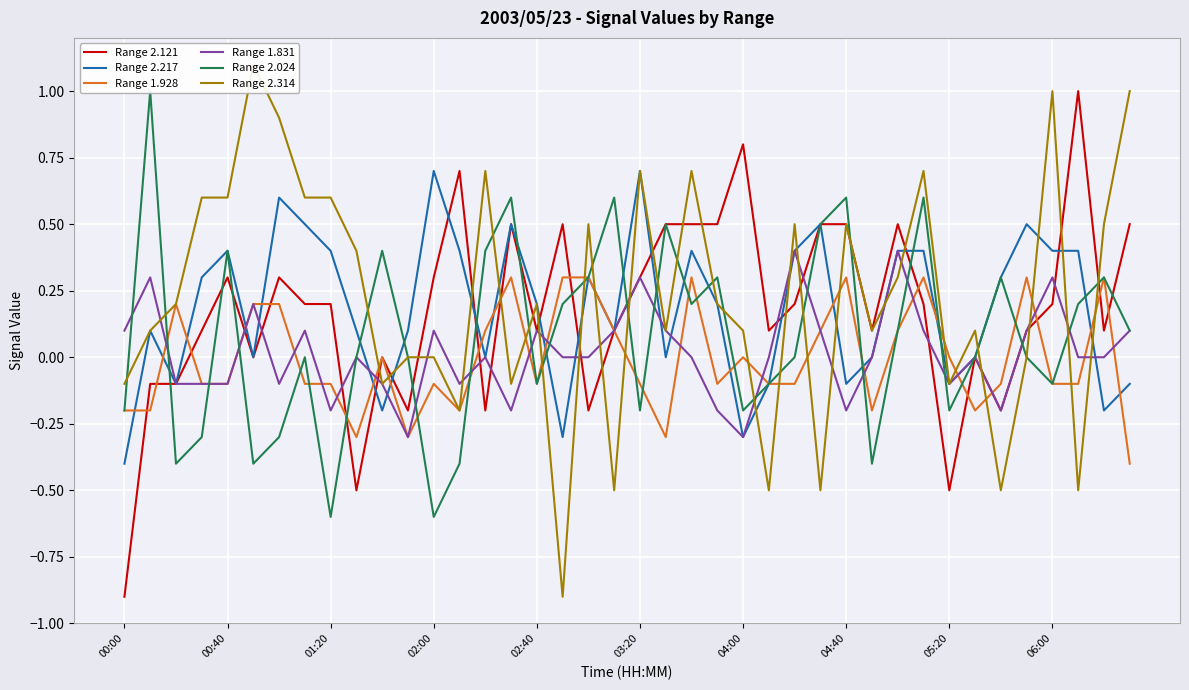

The Range 1.831 series shows -0.0 at 04:40. True or false?

False